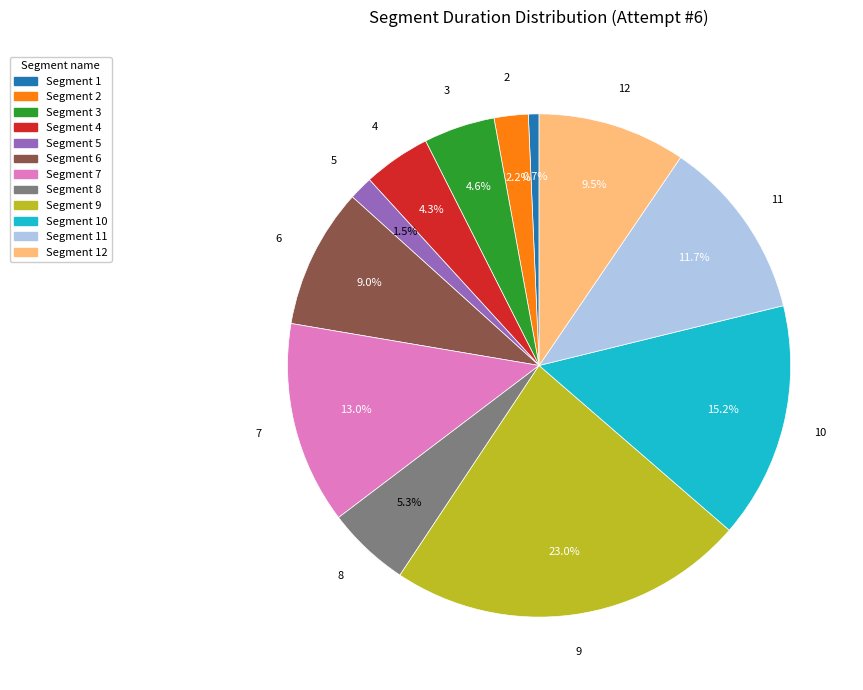

Does any single category account for the majority?

No